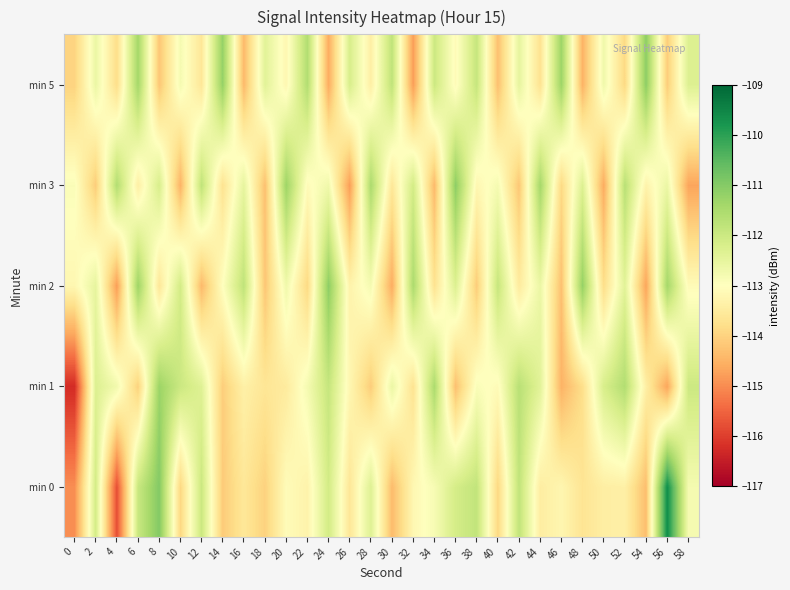

Which has a higher value, 46 or 18?

46